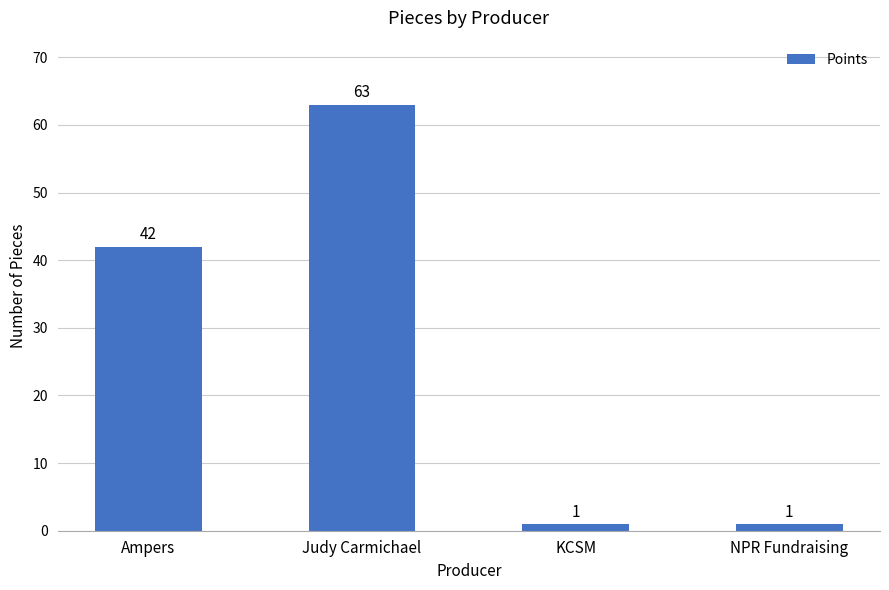

What is the sum of the values at Ampers and Judy Carmichael?

105